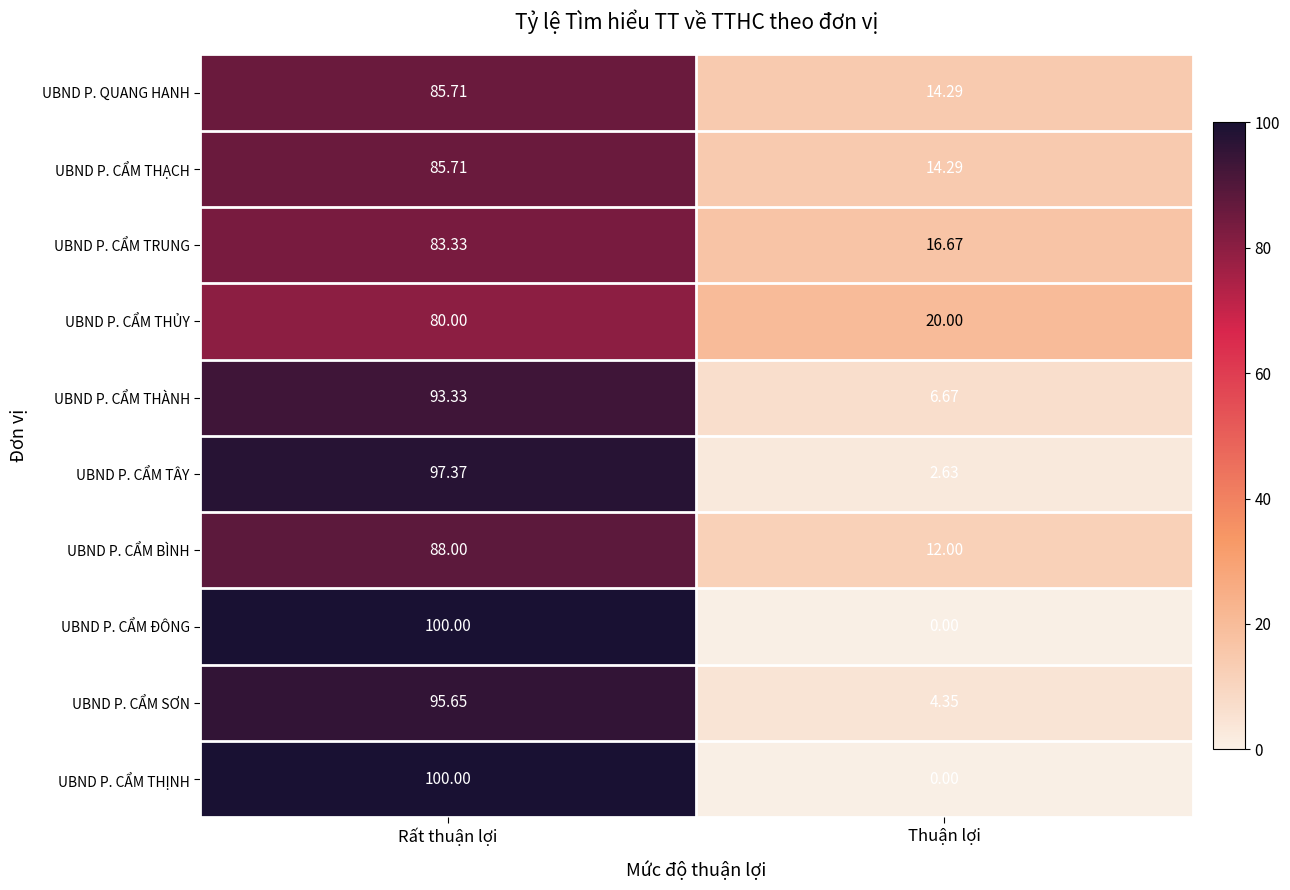

Count the number of data series in this chart.

10